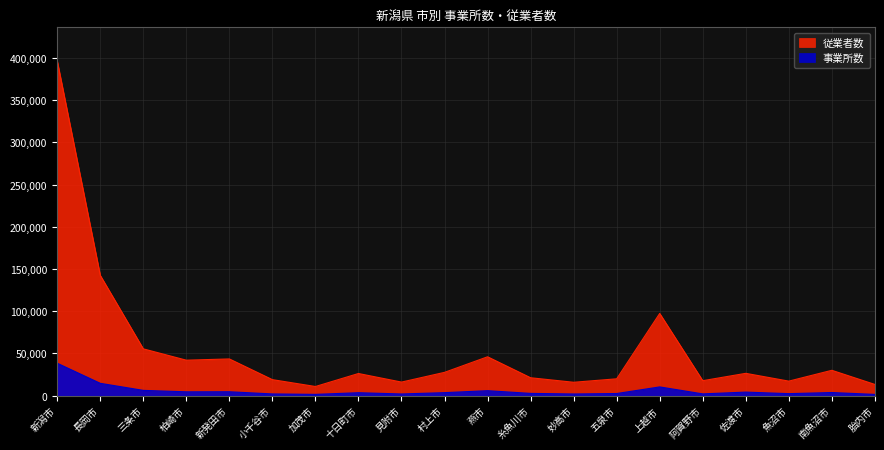

Rank the categories by 事業所数 value from highest to lowest.

新潟市, 長岡市, 上越市, 三条市, 燕市, 新発田市, 柏崎市, 佐渡市, 南魚沼市, 村上市, 十日町市, 糸魚川市, 五泉市, 魚沼市, 阿賀野市, 小千谷市, 見附市, 妙高市, 加茂市, 胎内市